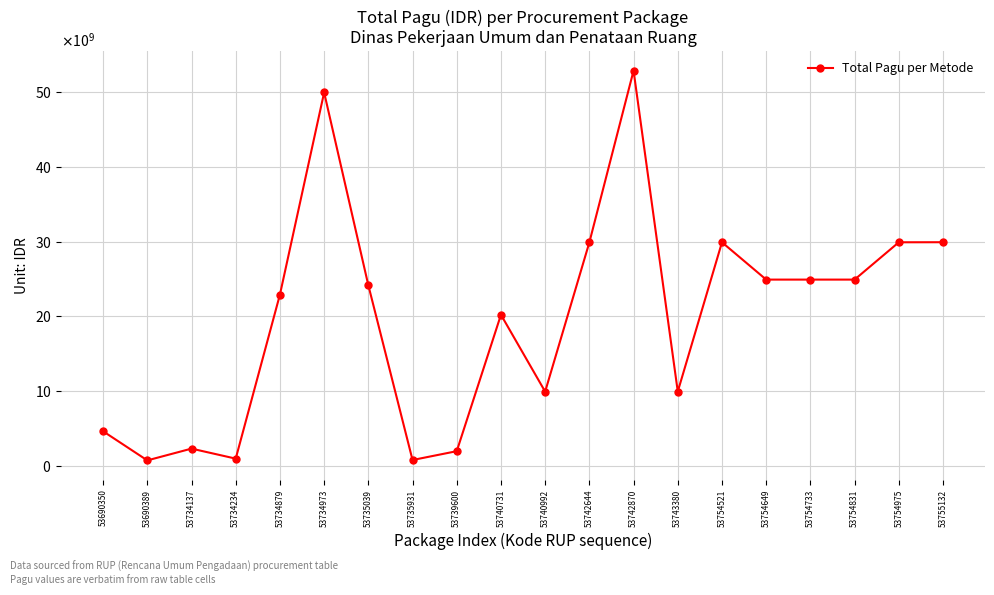

What is the difference between the values at 53740992 and 53754831?

15010000000